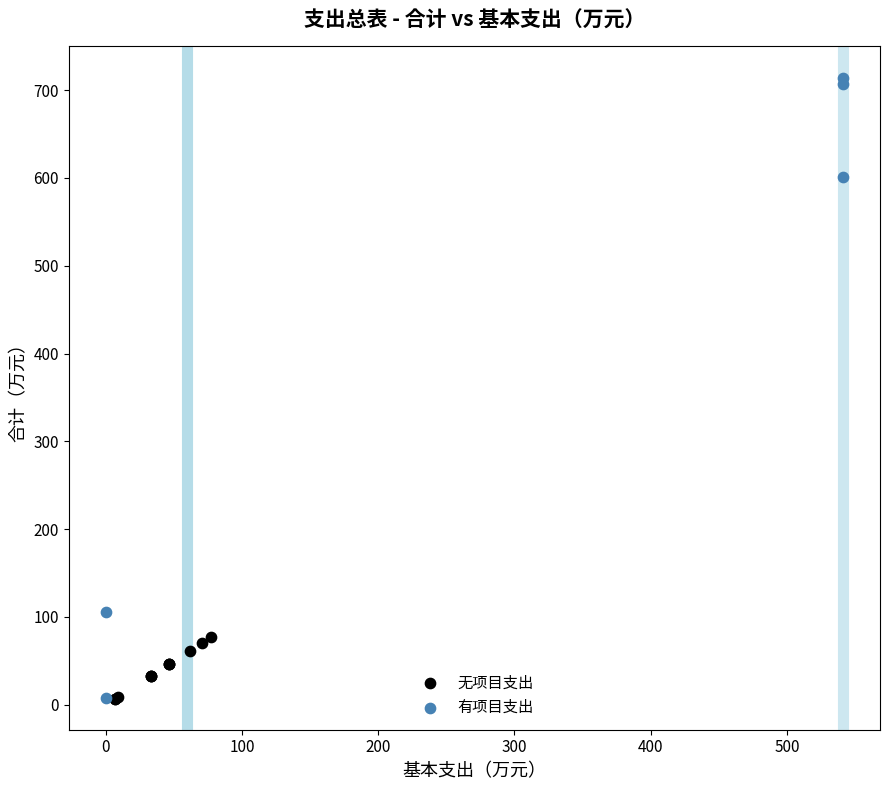

Which series has the largest Y range (max minus min)?

有项目支出